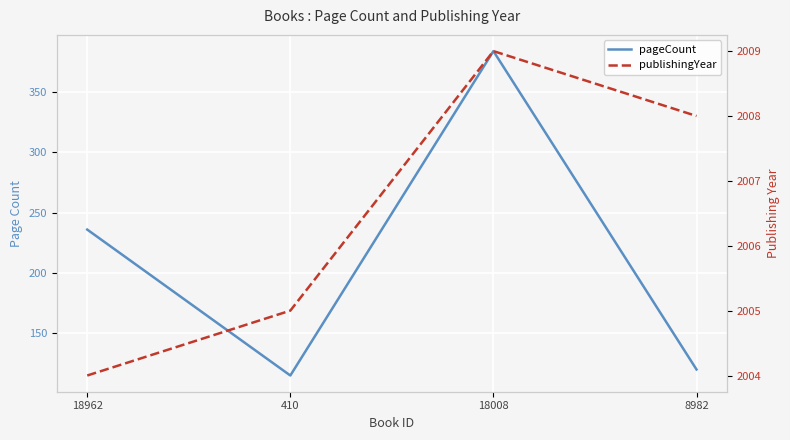

True or false: pageCount has a value of 222 at 18008.

False